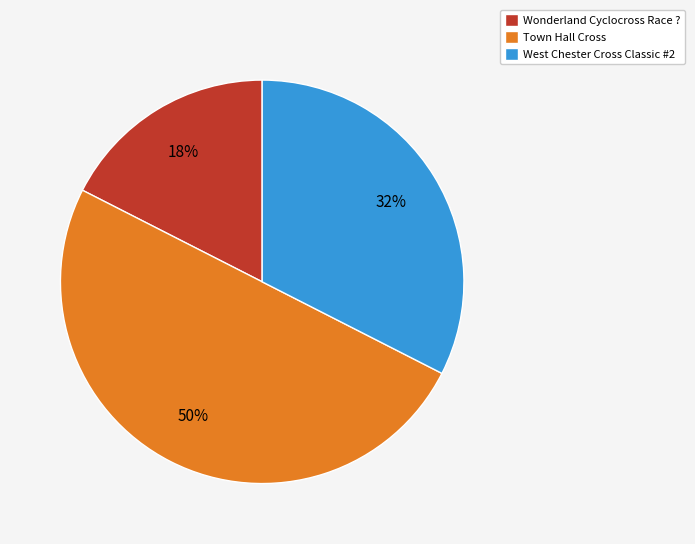

How many segments does this pie chart have?

3